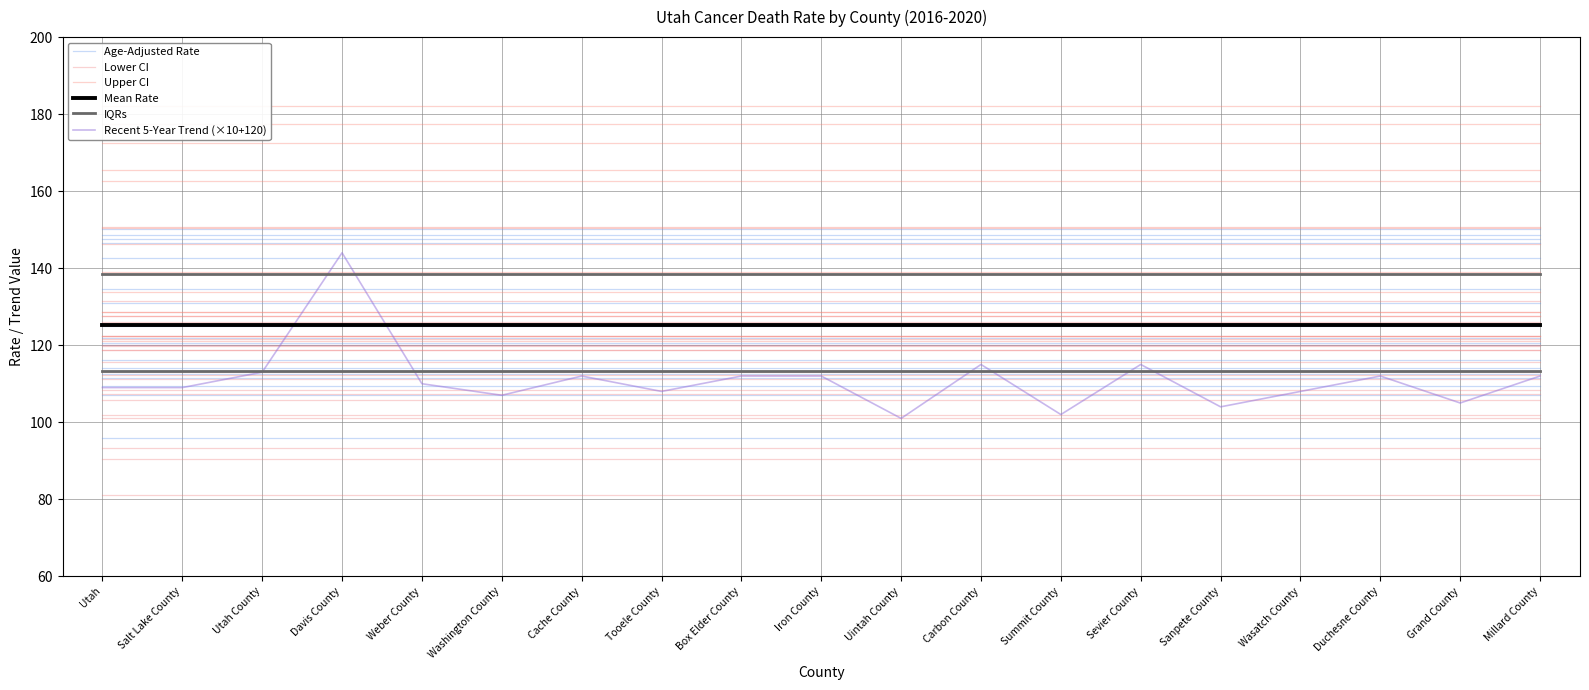

What is the maximum value for Lower CI?

118.7